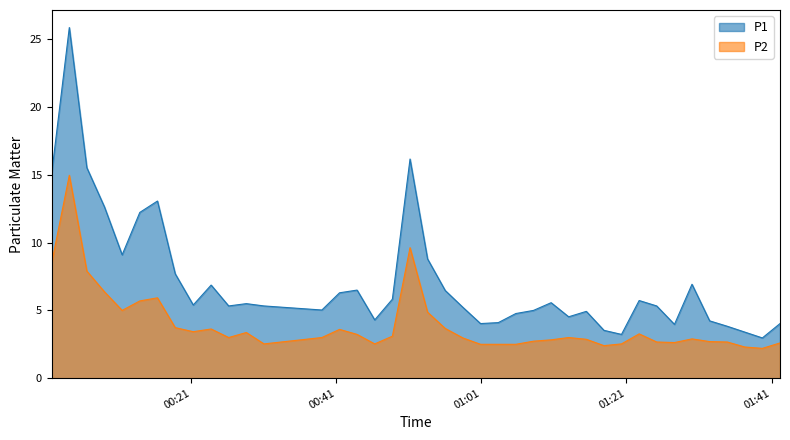

True or false: P1 and P2 cross at least once.

False